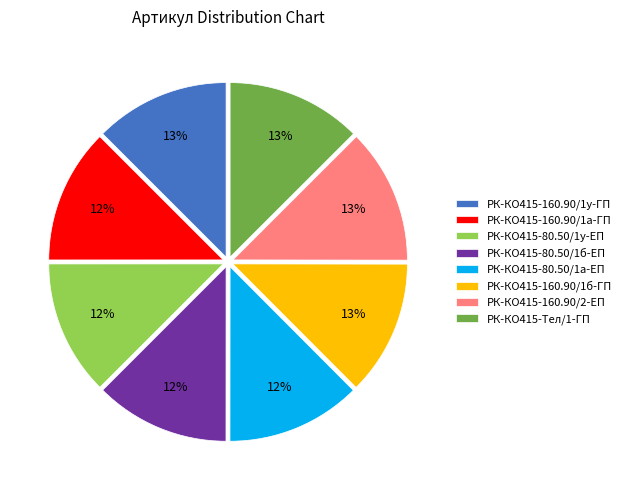

The РК-КО415-Тел/1-ГП slice represents 1% of the pie. True or false?

False